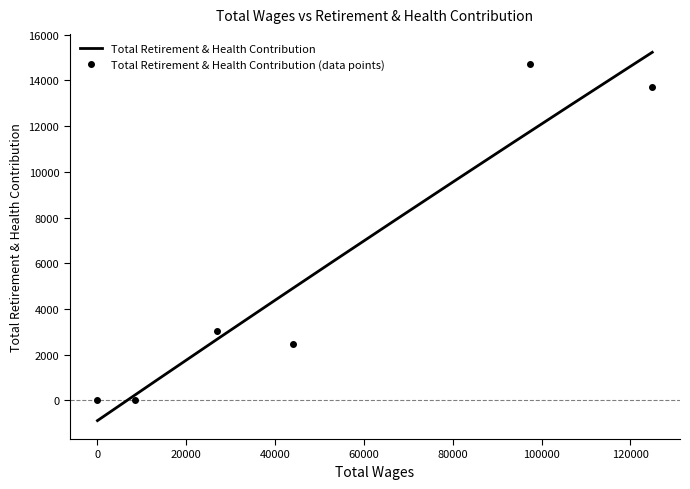

True or false: the data shows 14730 at 97283.0.

True